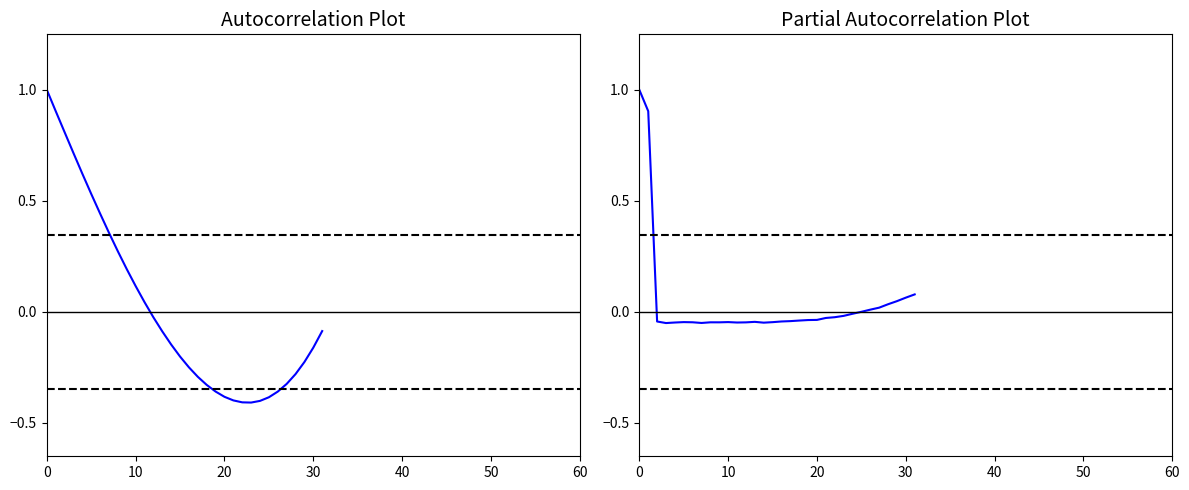

What is the value of the ACF point at the 9th from the left?

0.3